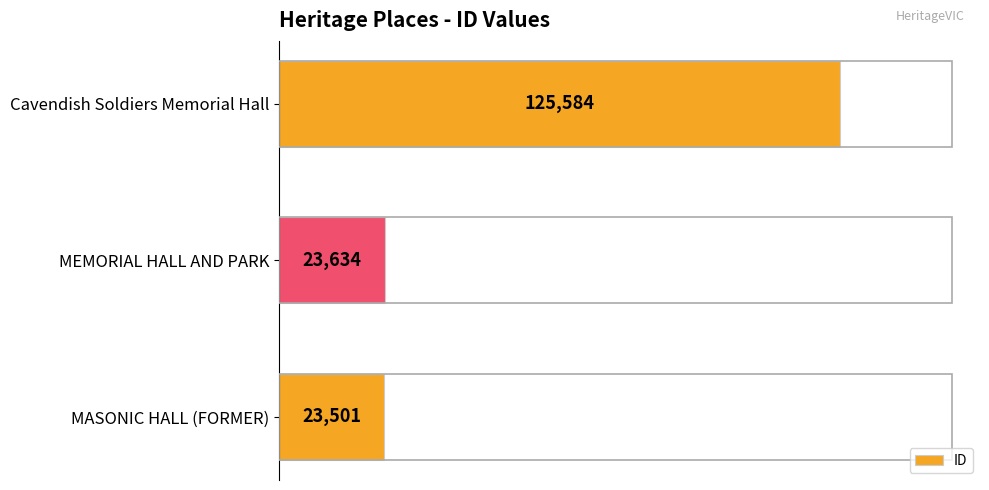

What is the sum of all values?

172719